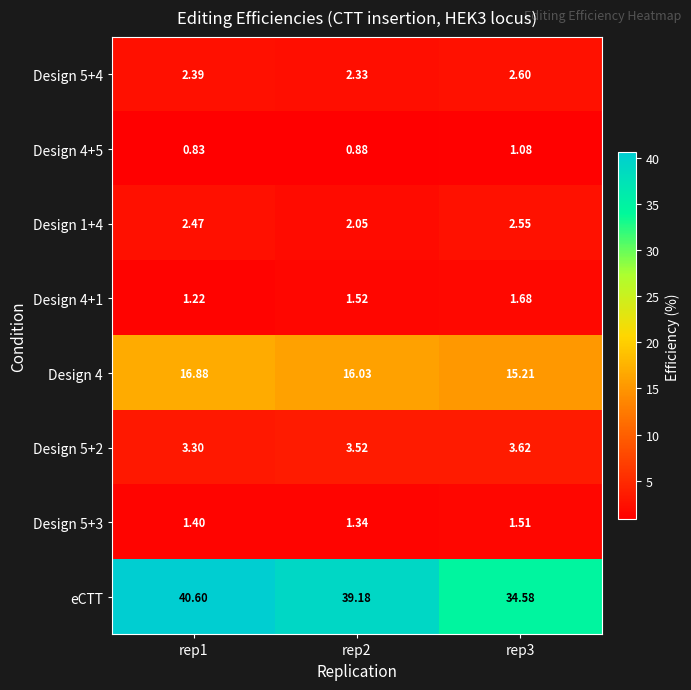

Is the value of Design 1+4 at rep3 greater than the value of Design 5+2 at rep1?

No